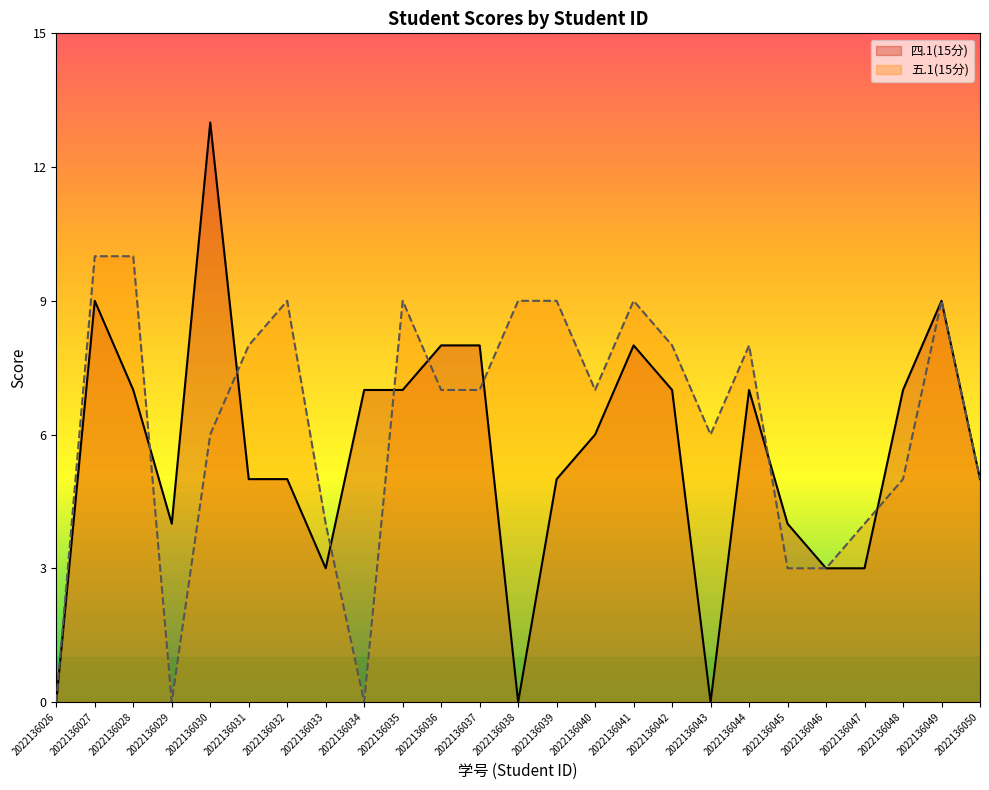

At which category is the sum across all series the highest?

2022136027